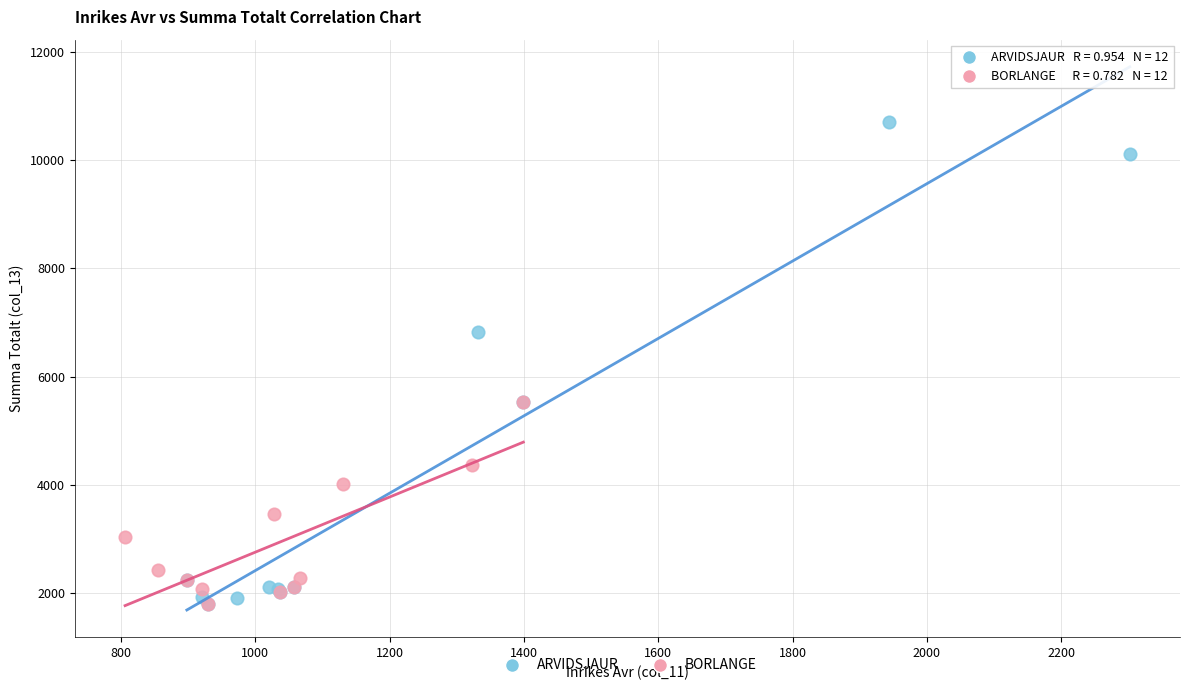

What are all the series names shown in the legend?

ARVIDSJAUR, BORLANGE